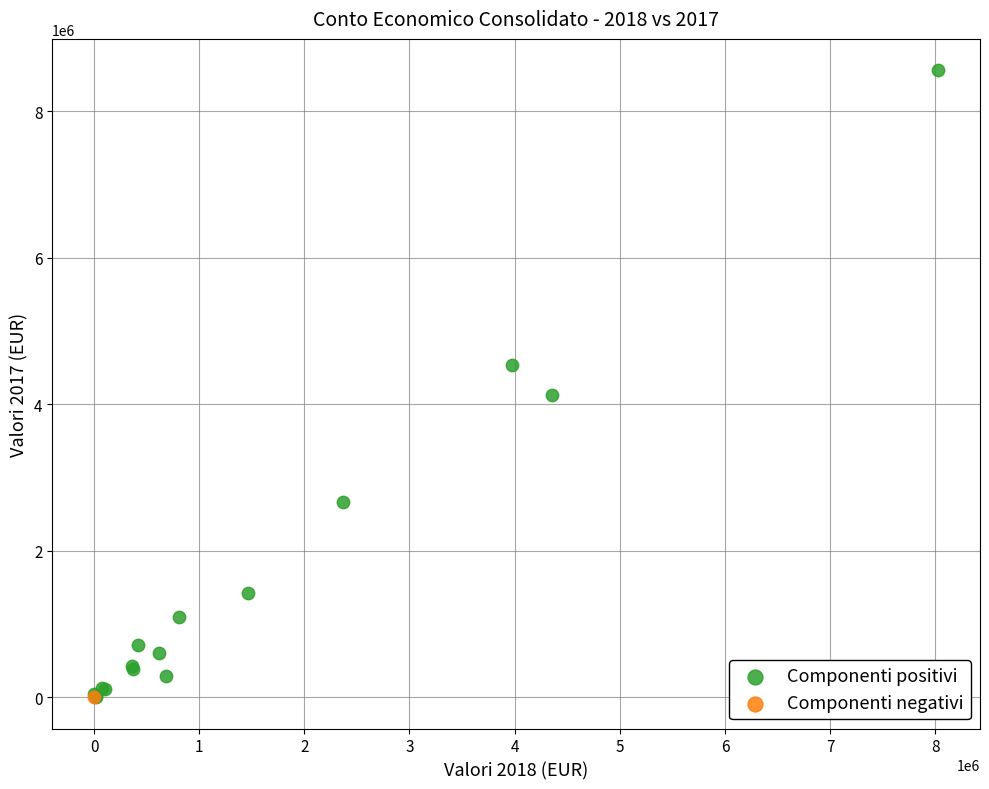

What are all the series names shown in the legend?

Componenti positivi, Componenti negativi